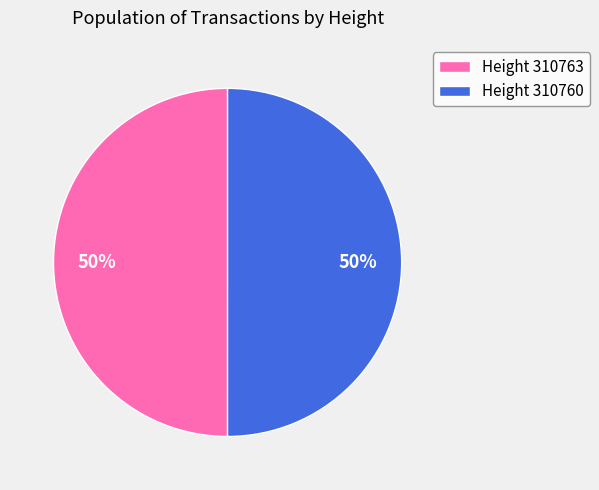

What is the ratio of the value at Height 310763 to the value at Height 310760?

1.0